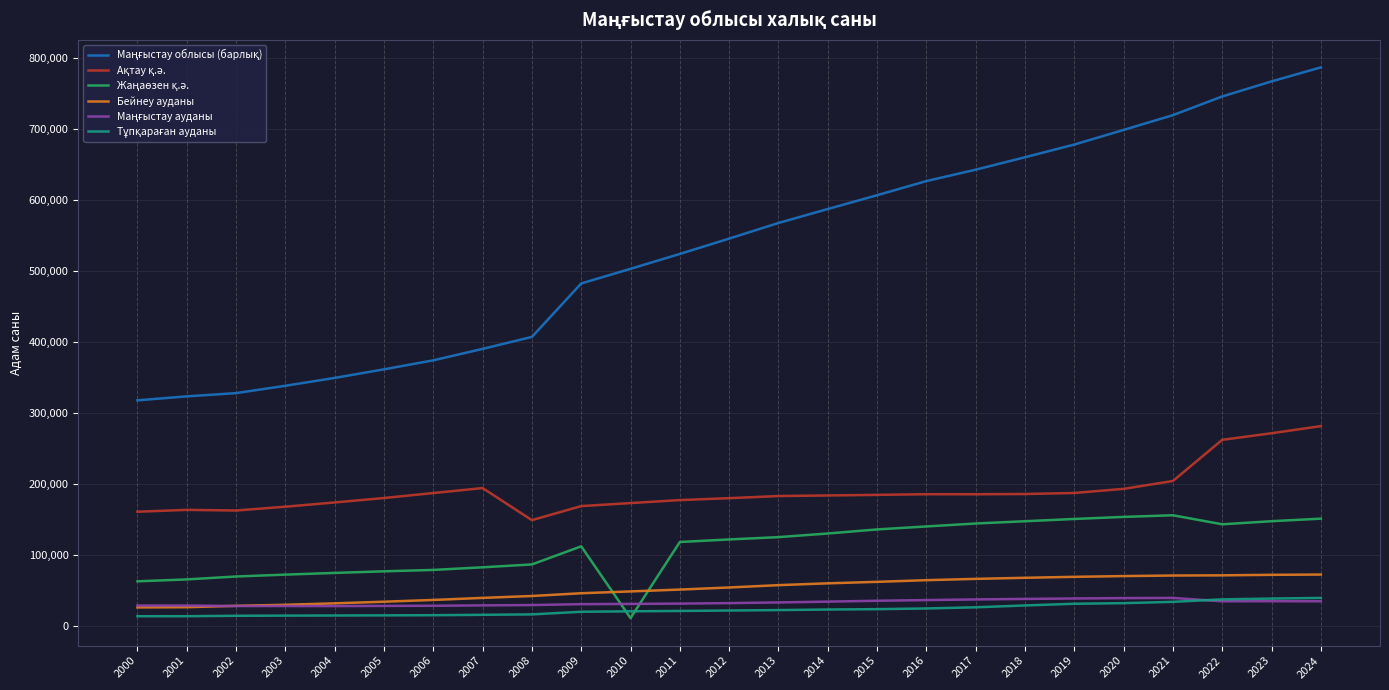

What is the difference between the highest and lowest values at 2020?

666216